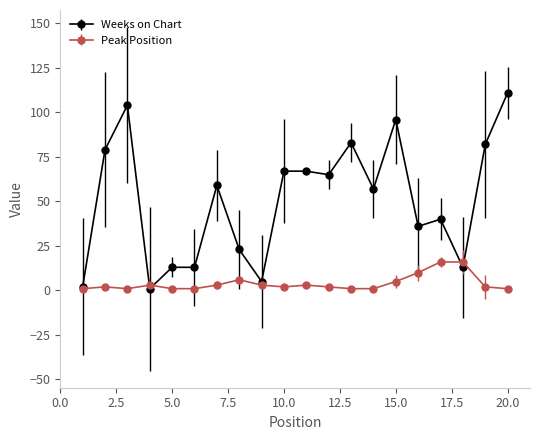

Is this an area chart (filled region under the line)?

No